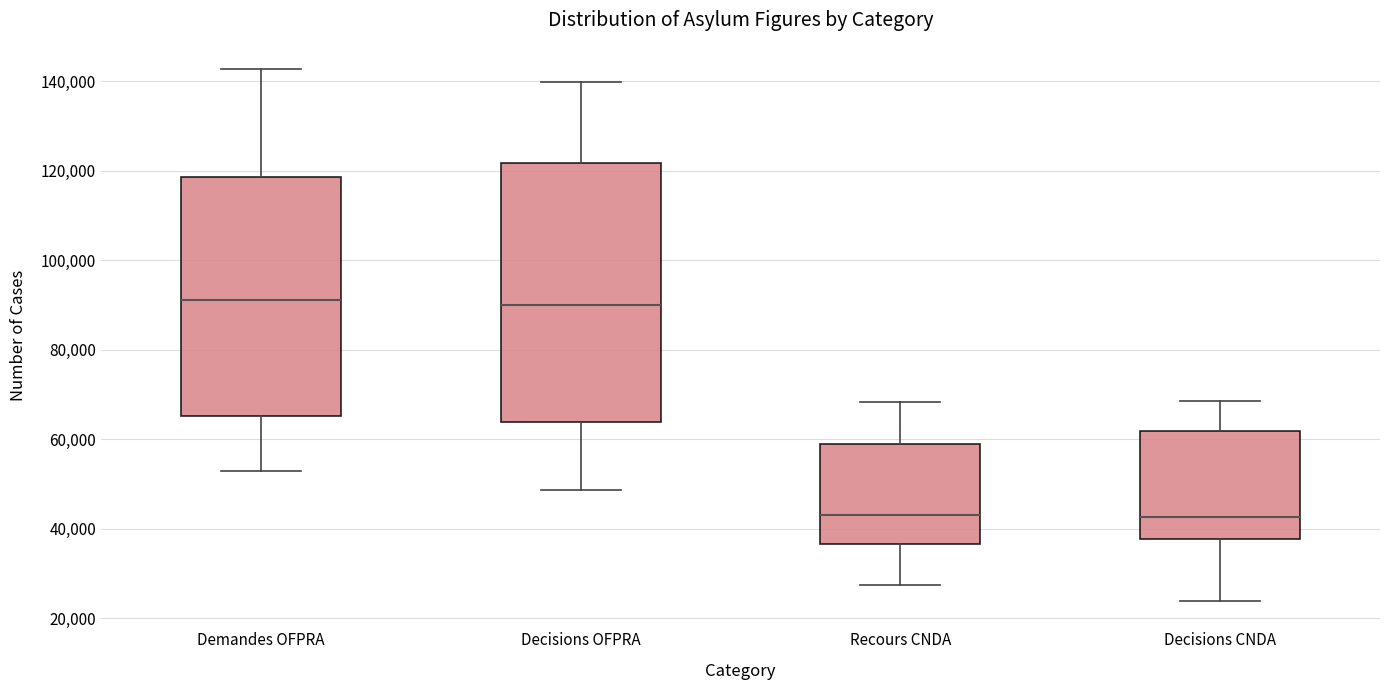

Reading left to right, read every box against the y-axis: the position of its median line, the range the box covers, and the ends of its whiskers. The values are not printed on the chart, so give them approximately, as read against the axis.

Demandes OFPRA: median 92000, box 66000 to 118000, whiskers 52000 to 142000
Decisions OFPRA: median 90000, box 64000 to 122000, whiskers 48000 to 140000
Recours CNDA: median 44000, box 36000 to 58000, whiskers 28000 to 68000
Decisions CNDA: median 42000, box 38000 to 62000, whiskers 24000 to 68000